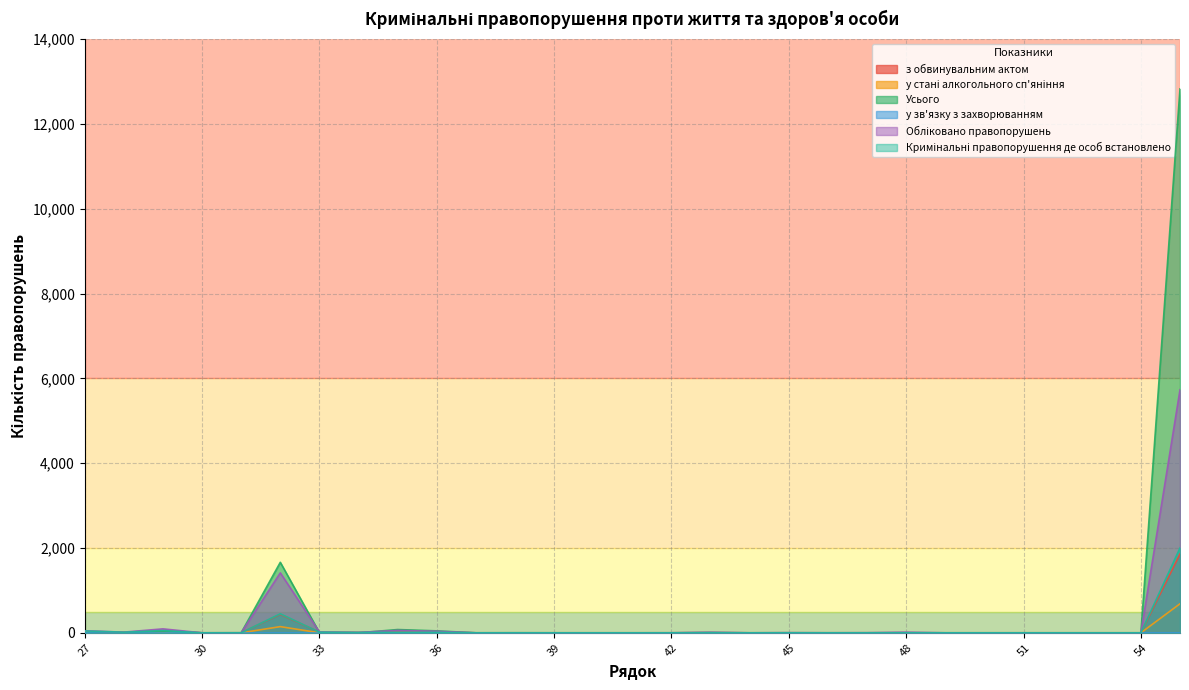

What is the maximum value shown in the chart?

12825